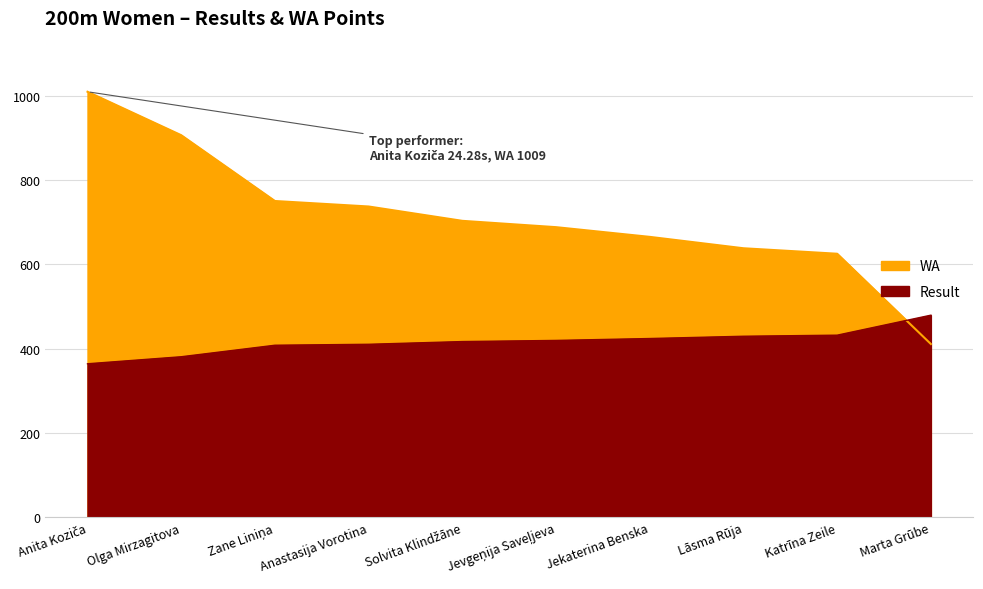

What is the maximum value shown in the chart?

1009.0